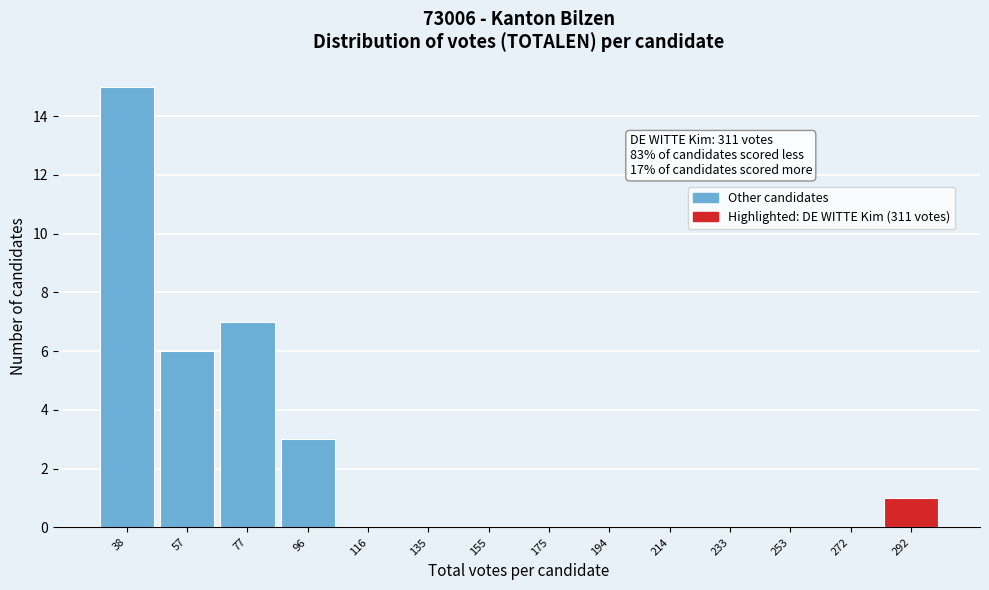

Reading left to right, what are all the values shown in this chart?

38=15	57=6	77=7	96=3	116=0	135=0	155=0	175=0	194=0	214=0	233=0	253=0	272=0	292=1